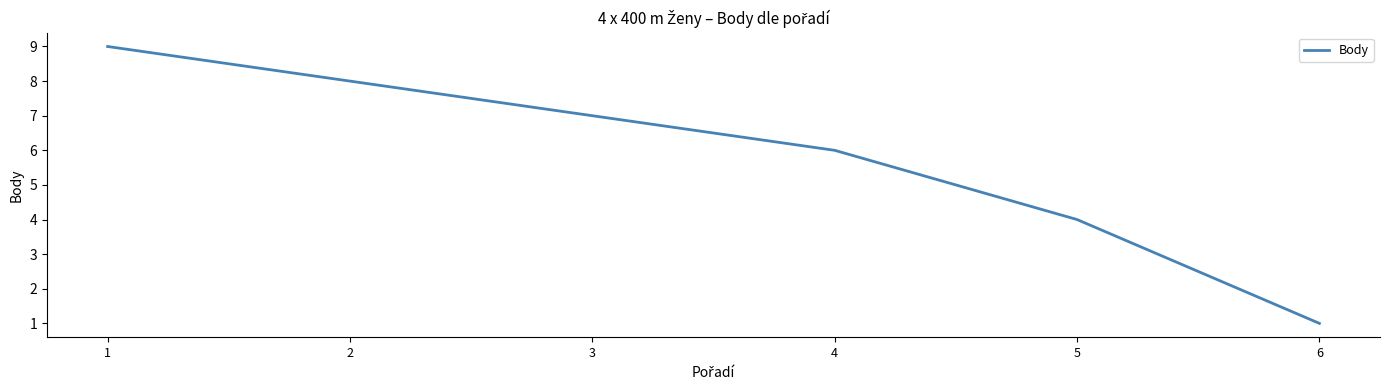

What is the sum of the values at 2 and 4?

14